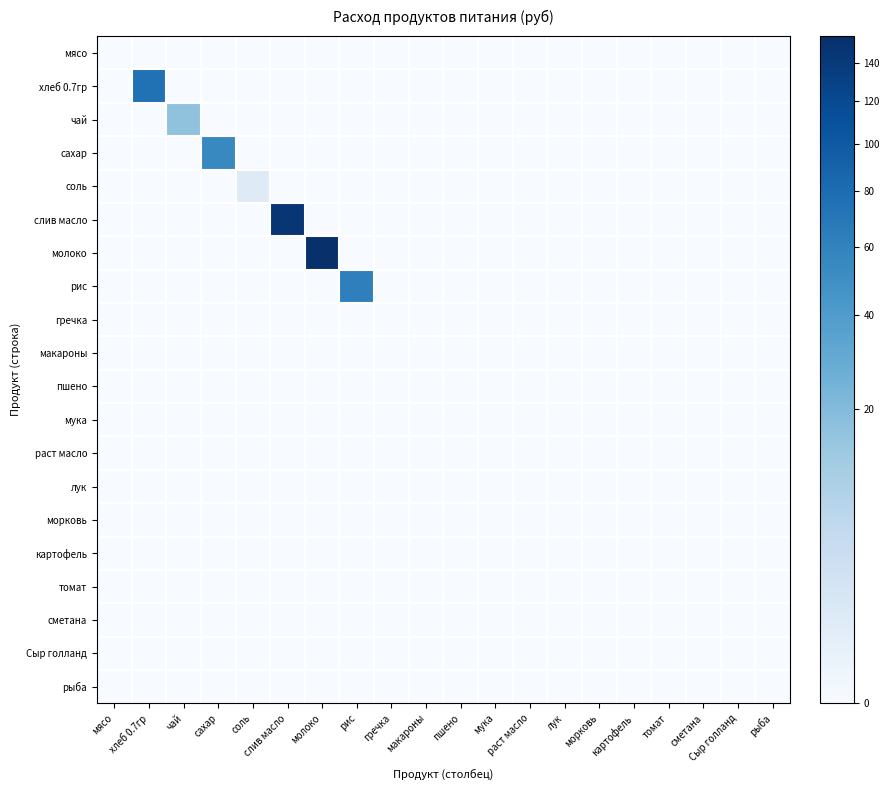

Which series has the largest total across all categories?

молоко